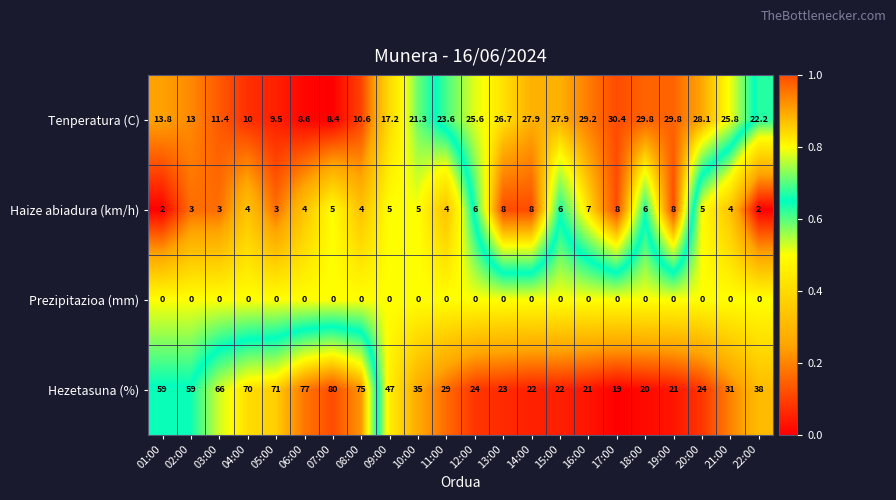

Is the value of Hezetasuna (%) at 03:00 greater than the value of Prezipitazioa (mm) at 03:00?

Yes